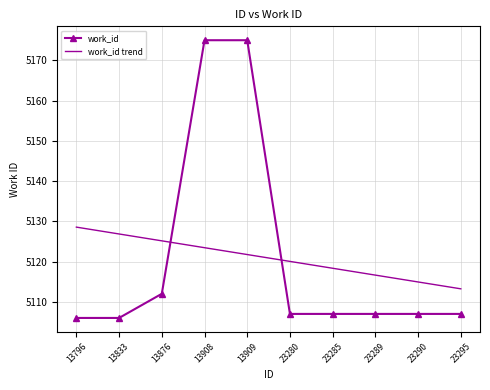

What is the difference between the maximum and minimum values in the work_id trend series?

15.3